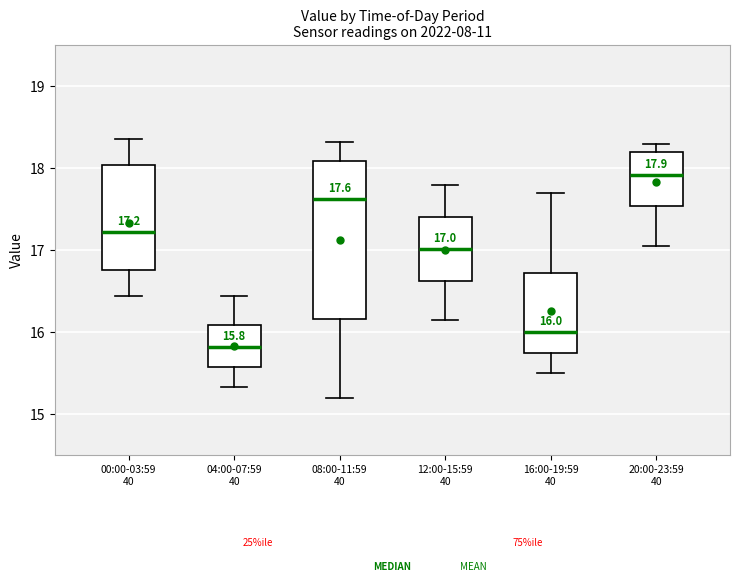

Which box is the tallest, from its lower edge to its upper edge?

08:00-11:59 40